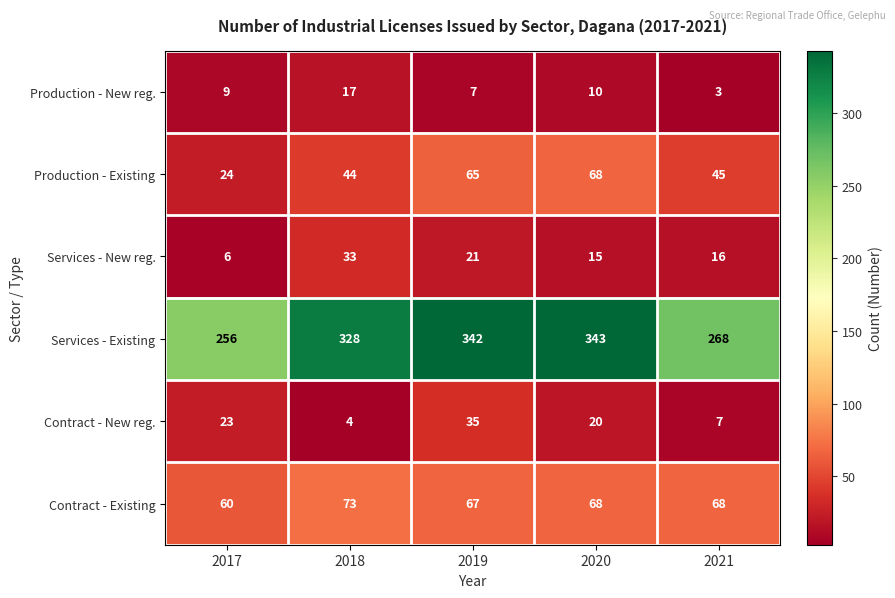

What is the difference between the highest and lowest values at 2018?

324